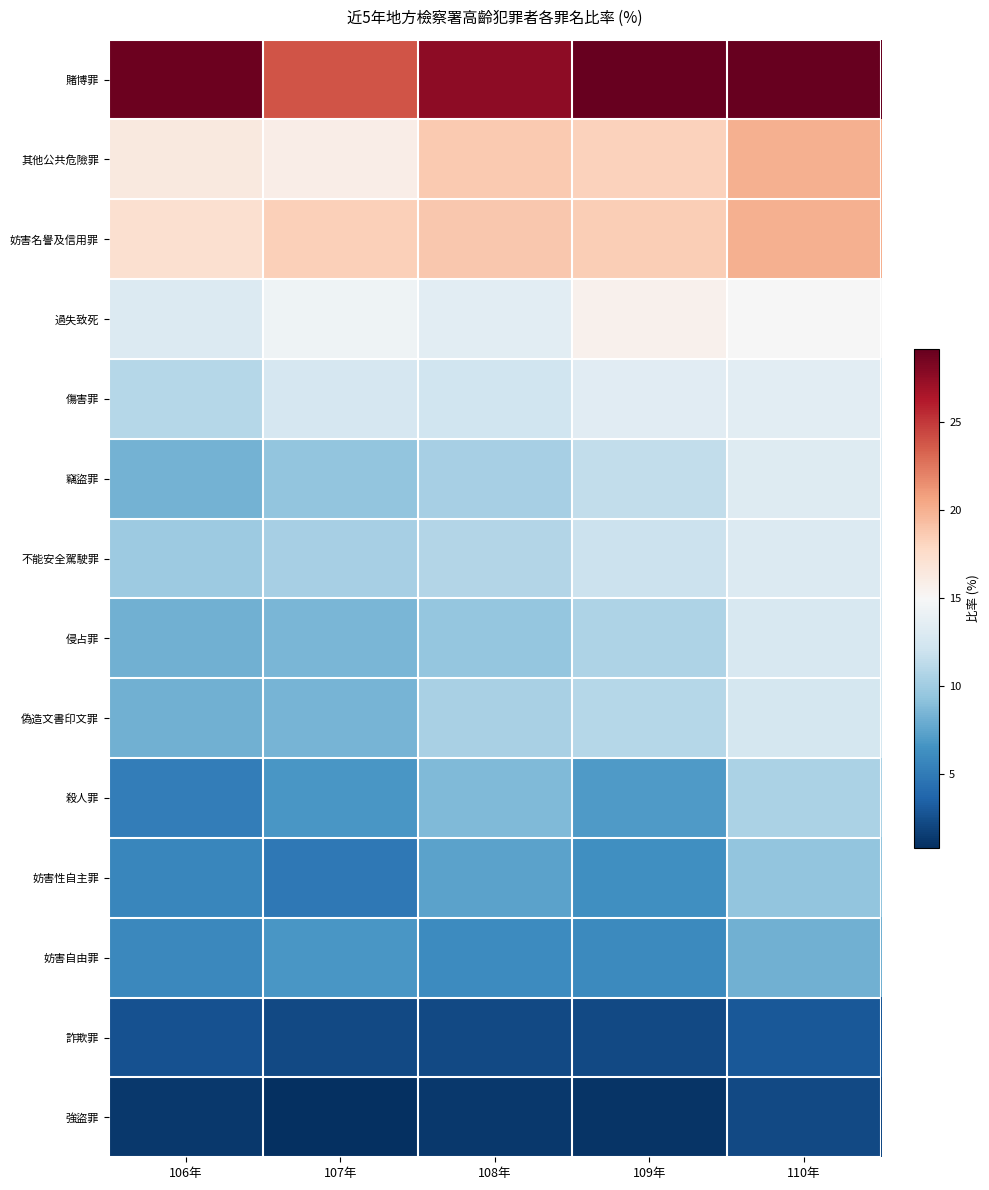

Reading left to right, transcribe all the data shown in this chart.

賭博罪: 106年=28.9	107年=23.9	108年=27.7	109年=29.1	110年=29.1
其他公共危險罪: 106年=16.3	107年=15.9	108年=18.6	109年=18.3	110年=20.0
妨害名譽及信用罪: 106年=17.3	107年=18.4	108年=18.8	109年=18.5	110年=20.0
過失致死: 106年=13.1	107年=14.4	108年=13.5	109年=15.6	110年=14.9
傷害罪: 106年=11.0	107年=12.6	108年=12.1	109年=13.4	110年=13.5
竊盜罪: 106年=8.3	107年=9.4	108年=10.3	109年=11.5	110年=13.2
不能安全駕駛罪: 106年=9.8	107年=10.3	108年=10.8	109年=11.9	110年=13.1
侵占罪: 106年=8.1	107年=8.5	108年=9.6	109年=10.6	110年=12.7
偽造文書印文罪: 106年=8.2	107年=8.4	108年=10.4	109年=11.0	110年=12.5
殺人罪: 106年=5.2	107年=6.8	108年=8.7	109年=6.9	110年=10.5
妨害性自主罪: 106年=5.7	107年=4.8	108年=7.4	109年=6.3	110年=9.4
妨害自由罪: 106年=5.8	107年=6.7	108年=6.0	109年=6.0	110年=8.1
詐欺罪: 106年=2.7	107年=2.2	108年=2.2	109年=2.2	110年=3.0
強盜罪: 106年=1.3	107年=0.8	108年=1.3	109年=1.1	110年=2.1